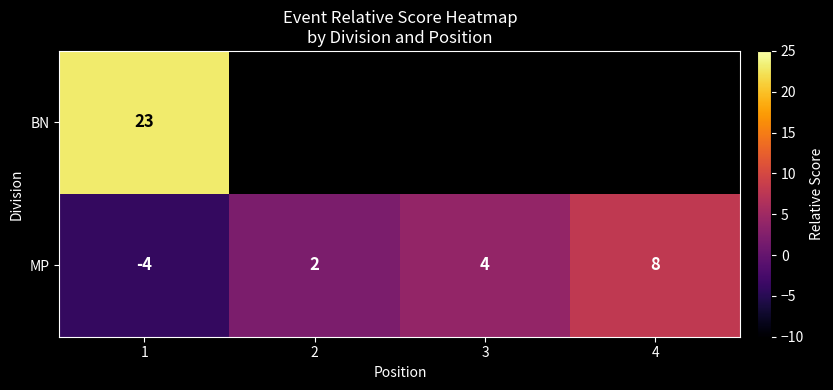

How many distinct data groups are displayed?

2